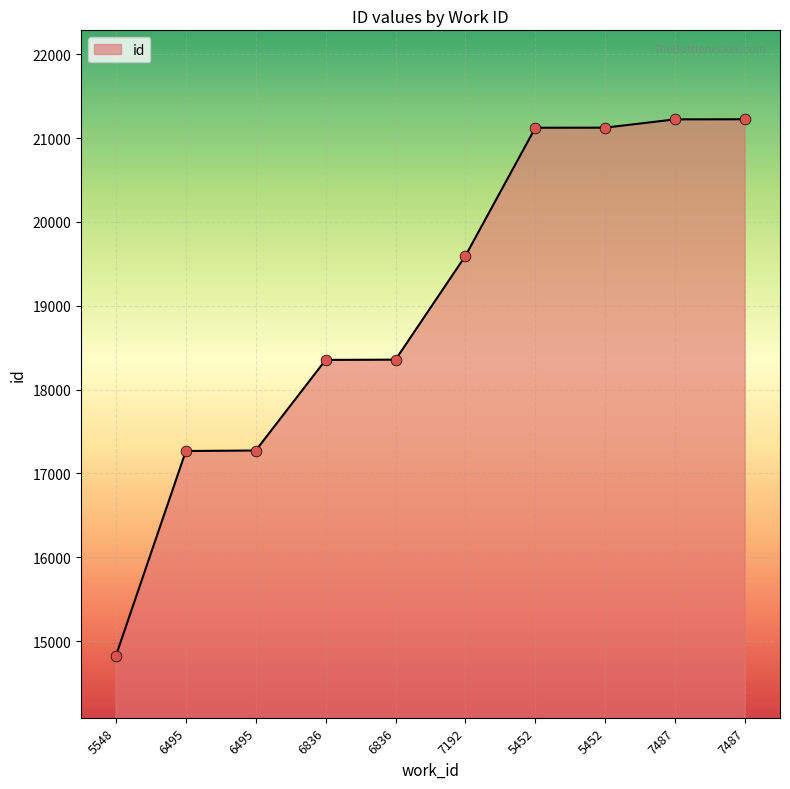

What is the ratio of the value at 6836 to the value at 5452?

0.9